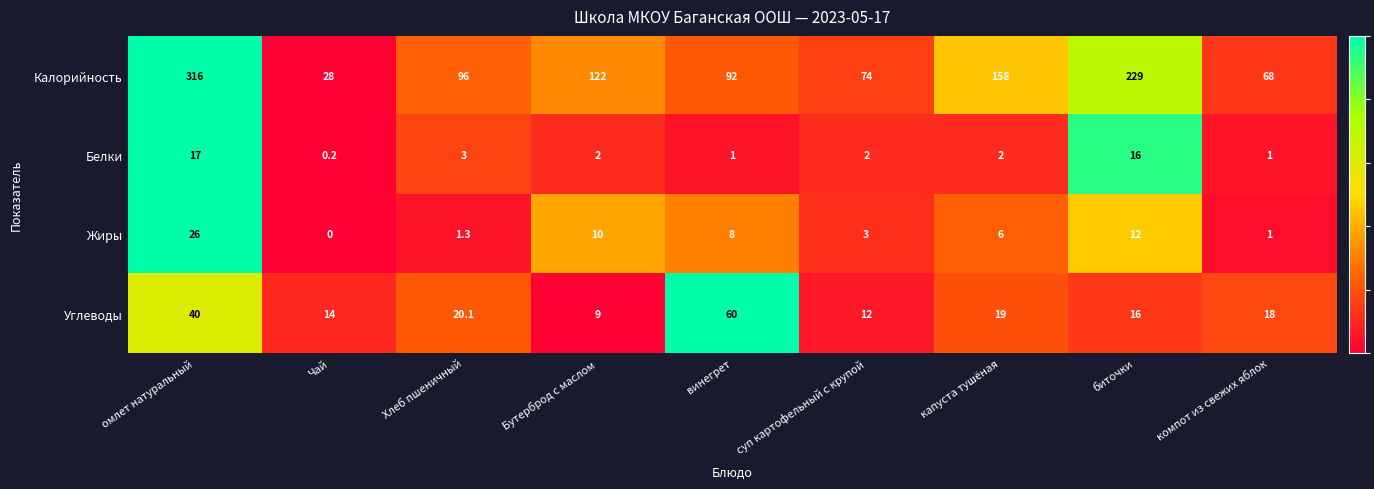

What value does the Белки series have at Бутерброд с маслом?

2.0